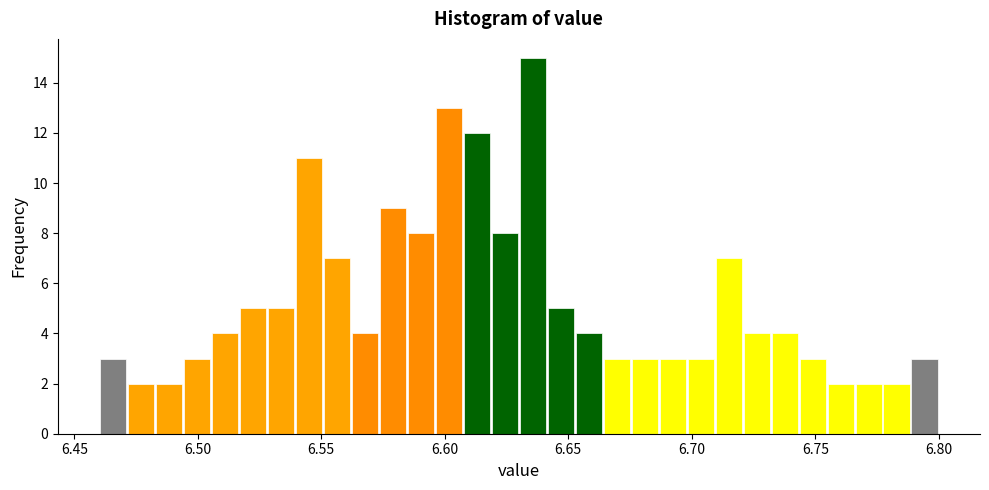

Around what value on the x-axis is the tallest bar? Give the approximate position of its centre, as read against the axis.

6.635